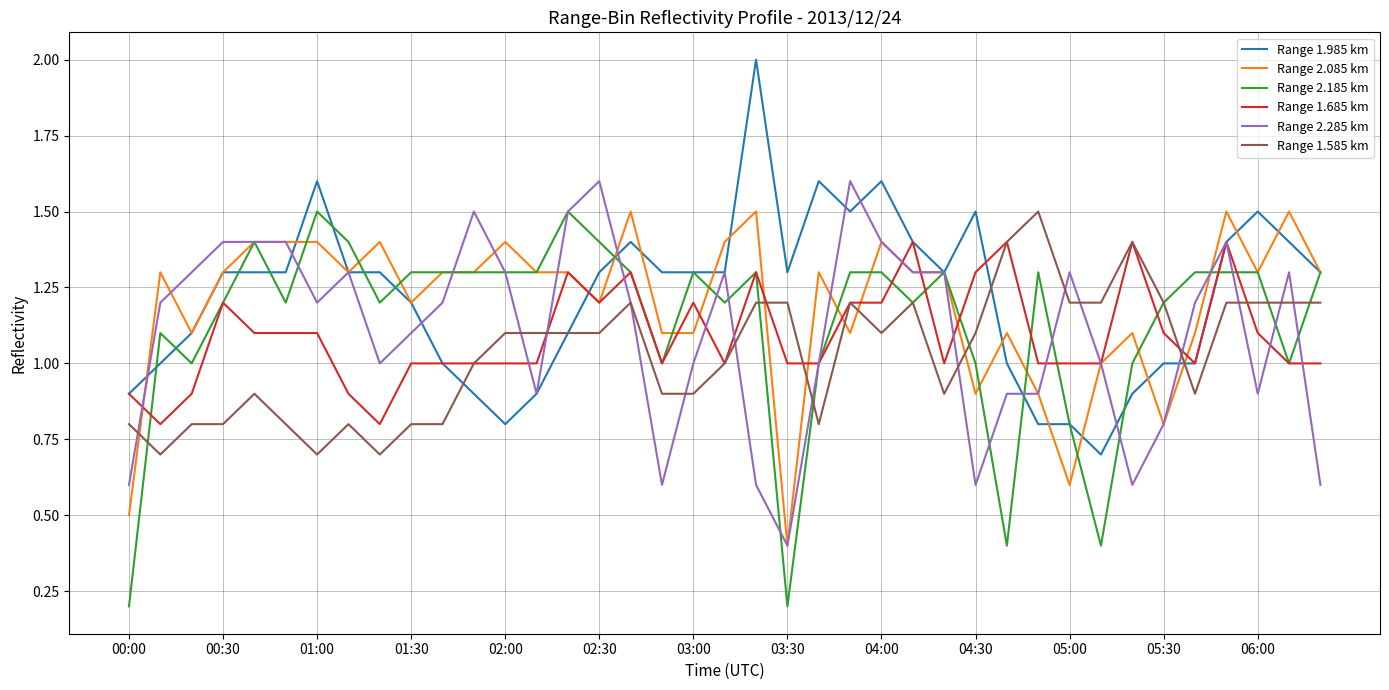

Reading left to right, extract all data points from this chart.

Range 1.985 km: 0.9	1.0	1.1	1.3	1.3	1.3	1.6	1.3	1.3	1.2	1.0	0.9	0.8	0.9	1.1	1.3	1.4	1.3	1.3	1.3	2.0	1.3	1.6	1.5	1.6	1.4	1.3	1.5	1.0	0.8	0.8	0.7	0.9	1.0	1.0	1.4	1.5	1.4	1.3
Range 2.085 km: 0.5	1.3	1.1	1.3	1.4	1.4	1.4	1.3	1.4	1.2	1.3	1.3	1.4	1.3	1.3	1.2	1.5	1.1	1.1	1.4	1.5	0.4	1.3	1.1	1.4	1.3	1.3	0.9	1.1	0.9	0.6	1.0	1.1	0.8	1.1	1.5	1.3	1.5	1.3
Range 2.185 km: 0.2	1.1	1.0	1.2	1.4	1.2	1.5	1.4	1.2	1.3	1.3	1.3	1.3	1.3	1.5	1.4	1.3	1.0	1.3	1.2	1.3	0.2	1.0	1.3	1.3	1.2	1.3	1.0	0.4	1.3	0.8	0.4	1.0	1.2	1.3	1.3	1.3	1.0	1.3
Range 1.685 km: 0.9	0.8	0.9	1.2	1.1	1.1	1.1	0.9	0.8	1.0	1.0	1.0	1.0	1.0	1.3	1.2	1.3	1.0	1.2	1.0	1.3	1.0	1.0	1.2	1.2	1.4	1.0	1.3	1.4	1.0	1.0	1.0	1.4	1.1	1.0	1.4	1.1	1.0	1.0
Range 2.285 km: 0.6	1.2	1.3	1.4	1.4	1.4	1.2	1.3	1.0	1.1	1.2	1.5	1.3	0.9	1.5	1.6	1.2	0.6	1.0	1.3	0.6	0.4	1.0	1.6	1.4	1.3	1.3	0.6	0.9	0.9	1.3	1.0	0.6	0.8	1.2	1.4	0.9	1.3	0.6
Range 1.585 km: 0.8	0.7	0.8	0.8	0.9	0.8	0.7	0.8	0.7	0.8	0.8	1.0	1.1	1.1	1.1	1.1	1.2	0.9	0.9	1.0	1.2	1.2	0.8	1.2	1.1	1.2	0.9	1.1	1.4	1.5	1.2	1.2	1.4	1.2	0.9	1.2	1.2	1.2	1.2